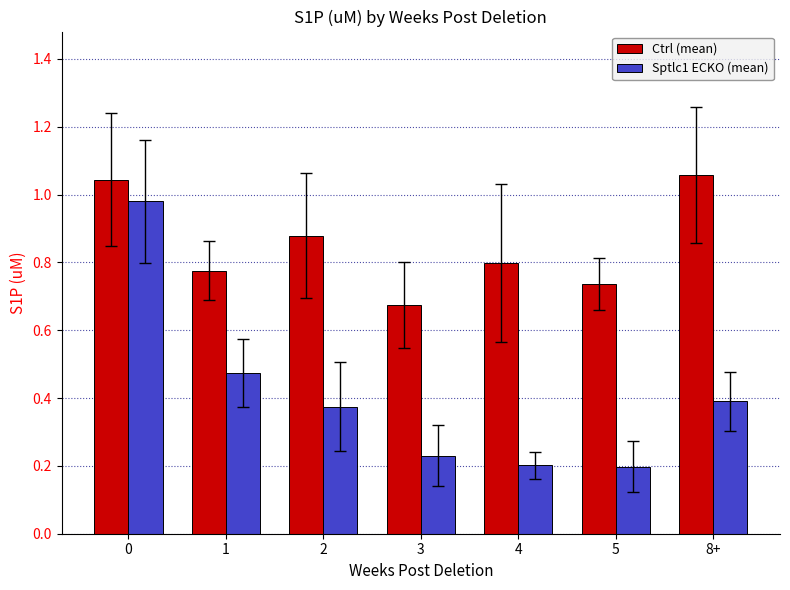

Which series has the widest spread of values?

Sptlc1 ECKO (mean)